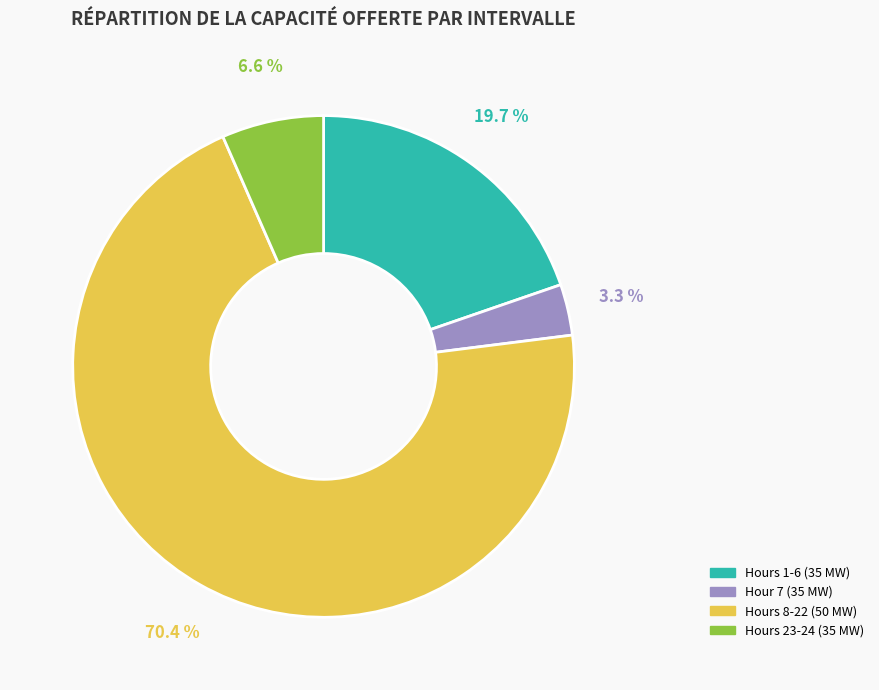

What is the largest slice in the pie chart?

Hours 8-22 (50 MW)